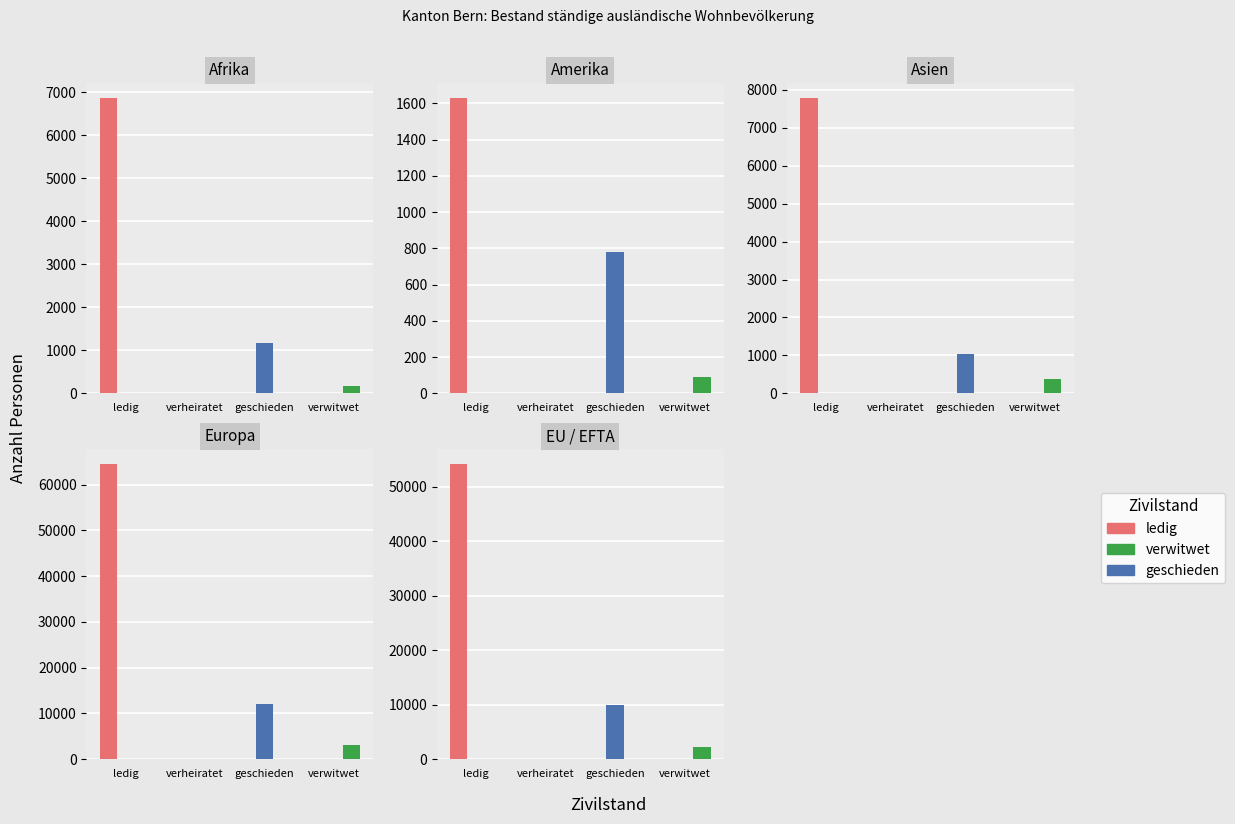

What is the label of the 4th bar from the right?

ledig